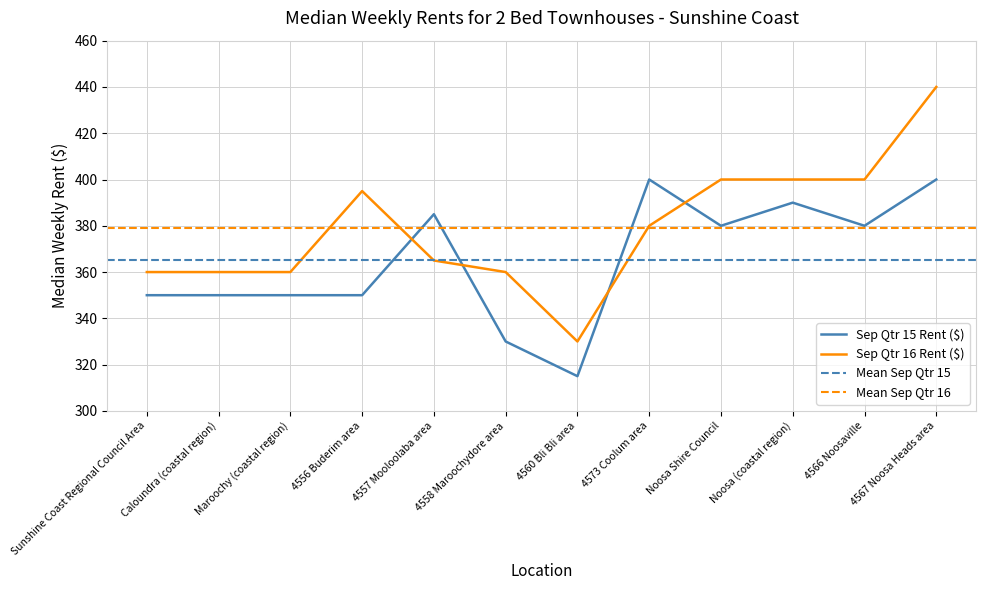

Is it true that Sep Qtr 16 Rent ($) equals 185 at Caloundra (coastal region)?

False